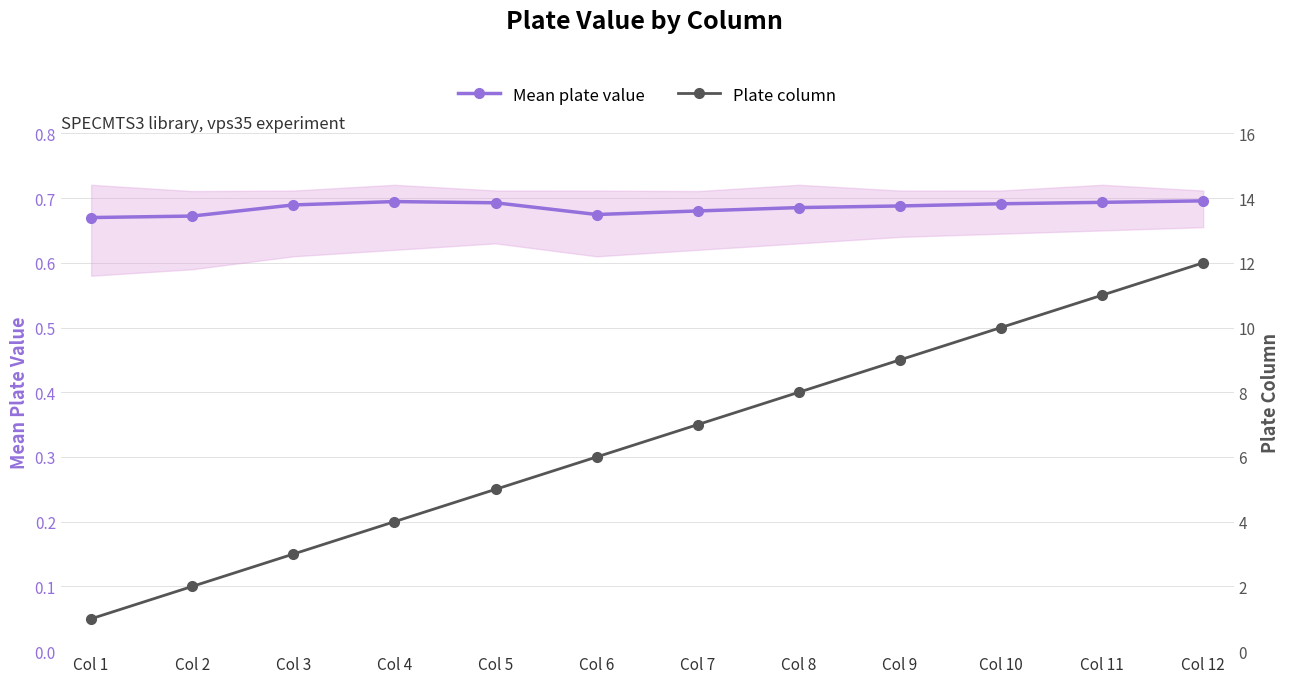

True or false: Plate column and Mean plate value intersect in this chart.

False